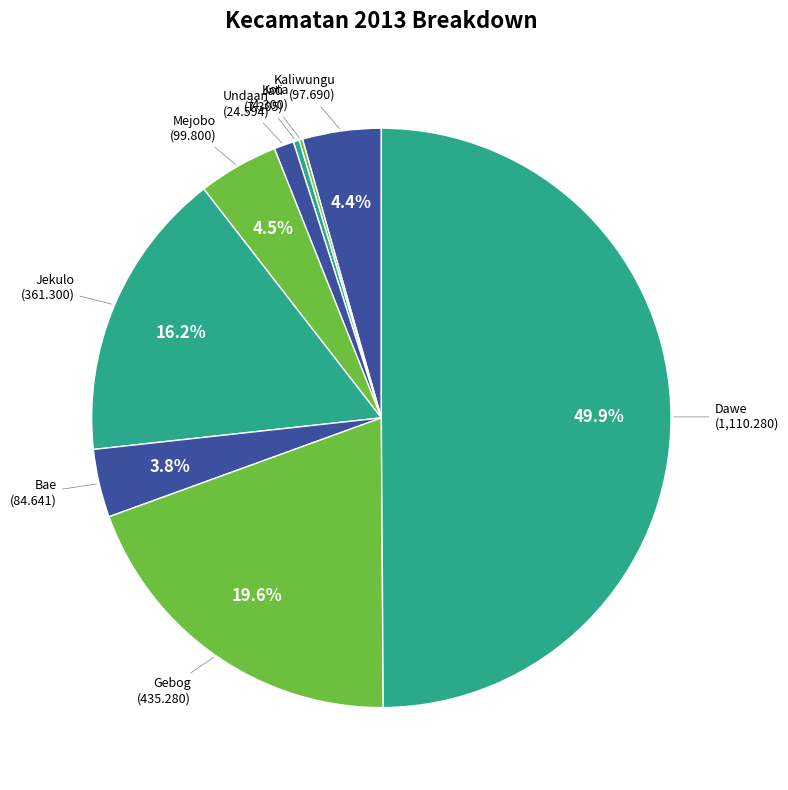

Which has a higher value, Jati or Kaliwungu?

Kaliwungu